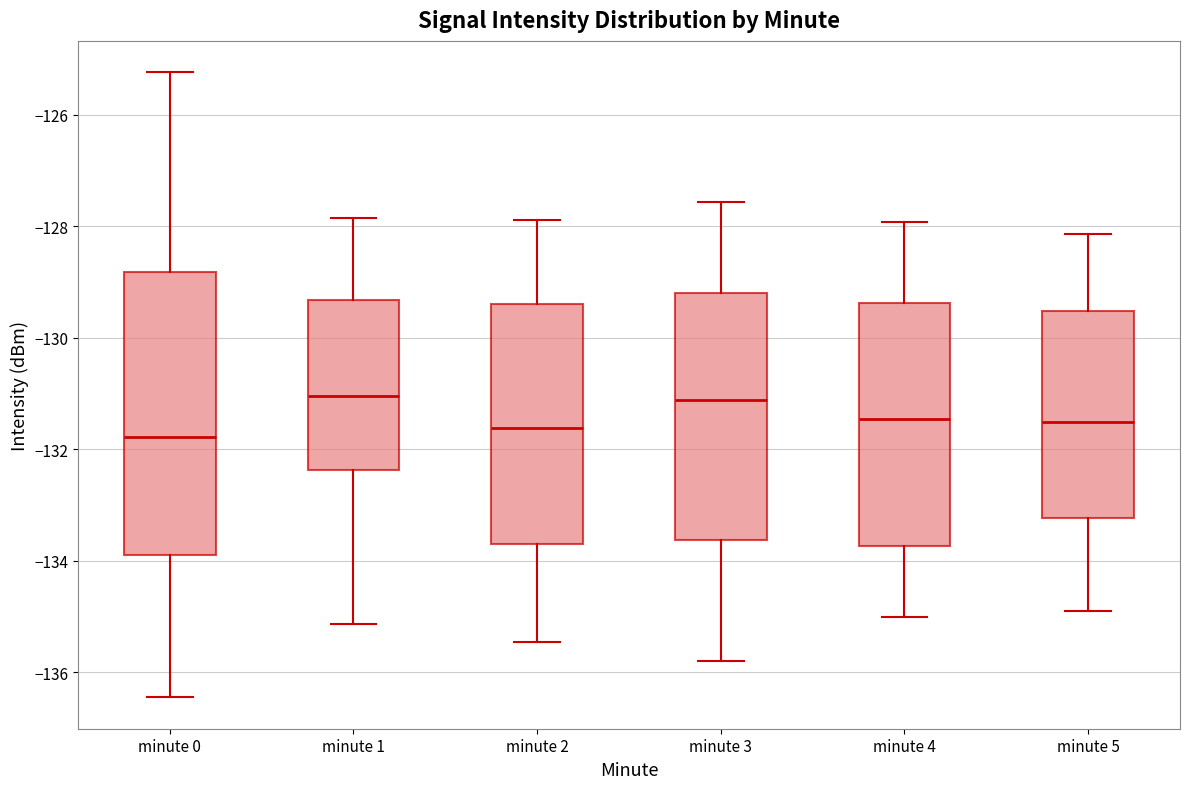

Reading left to right, read every box against the y-axis: the position of its median line, the range the box covers, and the ends of its whiskers. The values are not printed on the chart, so give them approximately, as read against the axis.

minute 0: median -131.8, box -134.0 to -128.8, whiskers -136.4 to -125.2
minute 1: median -131.0, box -132.4 to -129.4, whiskers -135.2 to -127.8
minute 2: median -131.6, box -133.8 to -129.4, whiskers -135.4 to -127.8
minute 3: median -131.2, box -133.6 to -129.2, whiskers -135.8 to -127.6
minute 4: median -131.4, box -133.8 to -129.4, whiskers -135.0 to -128.0
minute 5: median -131.6, box -133.2 to -129.6, whiskers -135.0 to -128.2